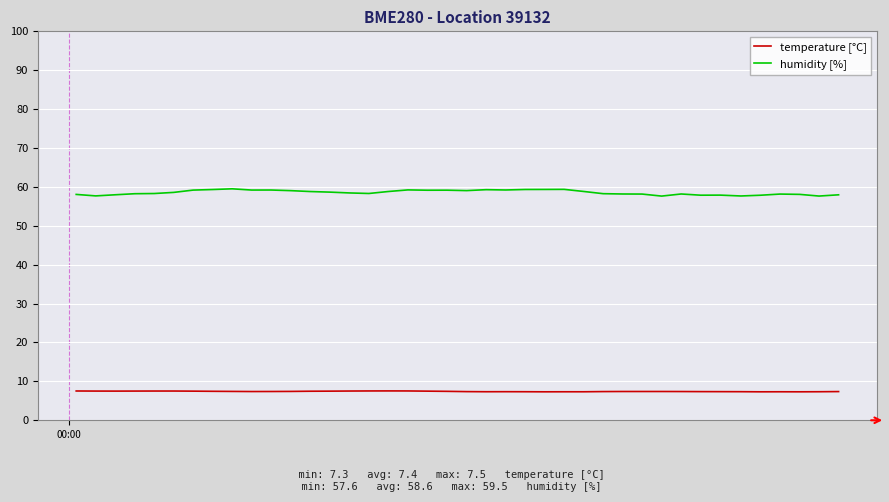

What are all the series names shown in the legend?

temperature [°C], humidity [%]